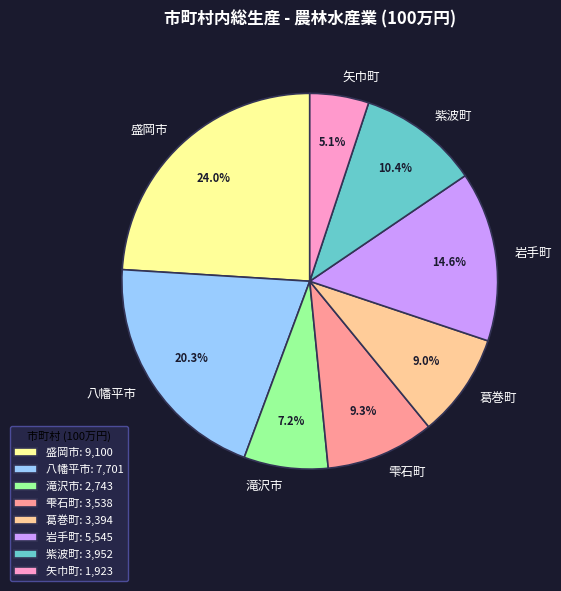

How many segments does this pie chart have?

8